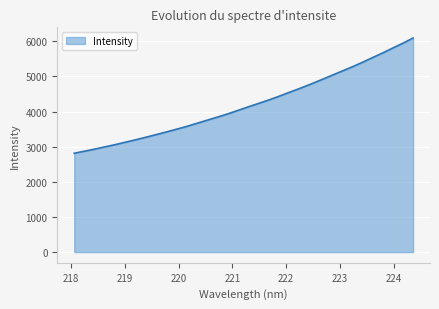

What is the smallest value displayed?

2813.3